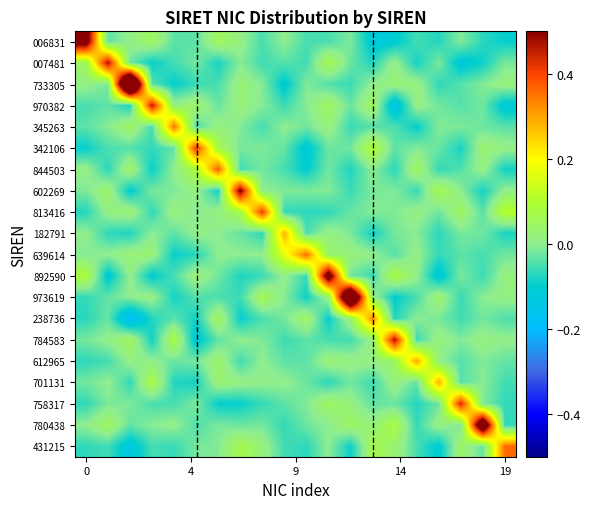

Rank the series by their maximum value, from lowest to highest.

182791, 701131, 612965, 238736, 345263, 639614, 431215, 844503, 813416, 342106, 758317, 970382, 784583, 007481, 602269, 006831, 892590, 780438, 973619, 733305